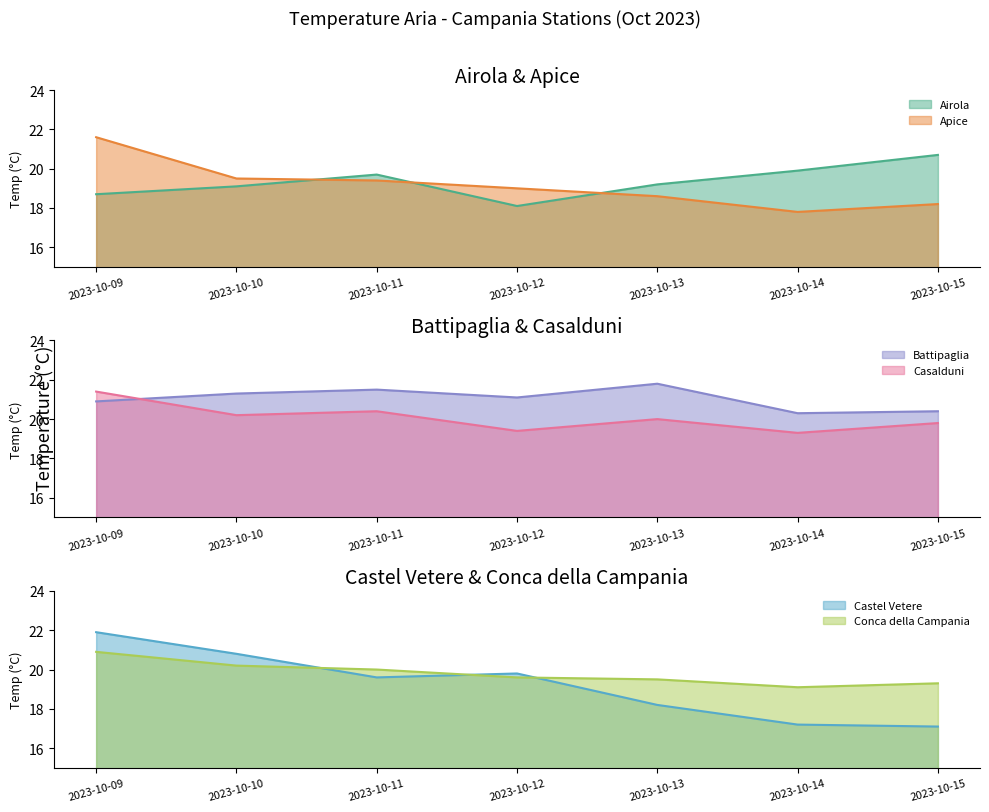

The value of Castel Vetere at 2023-10-09 is 33.9. True or false?

False